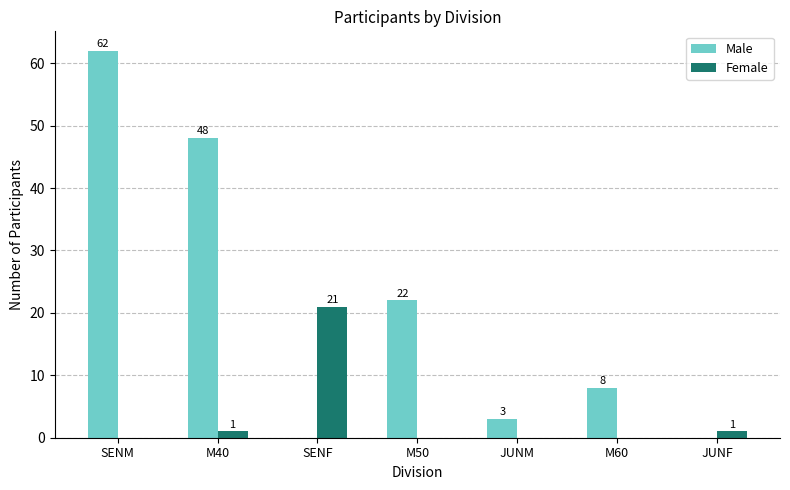

At which category does the chart reach its peak across all series?

SENM